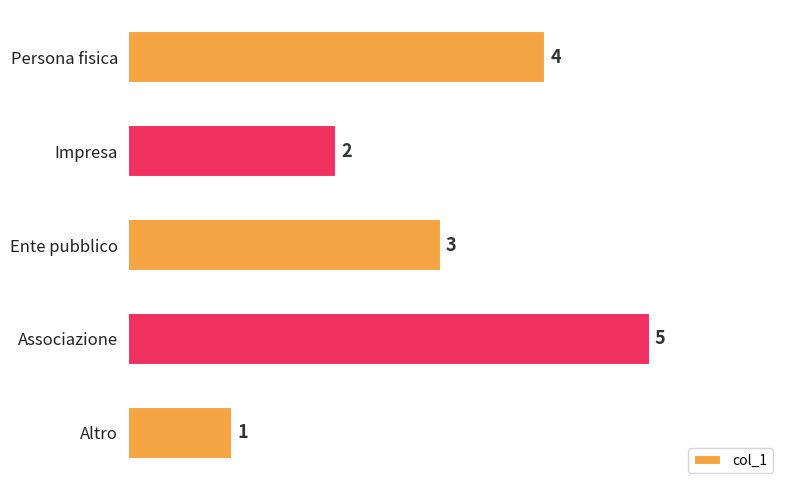

How many distinct data groups are displayed?

1